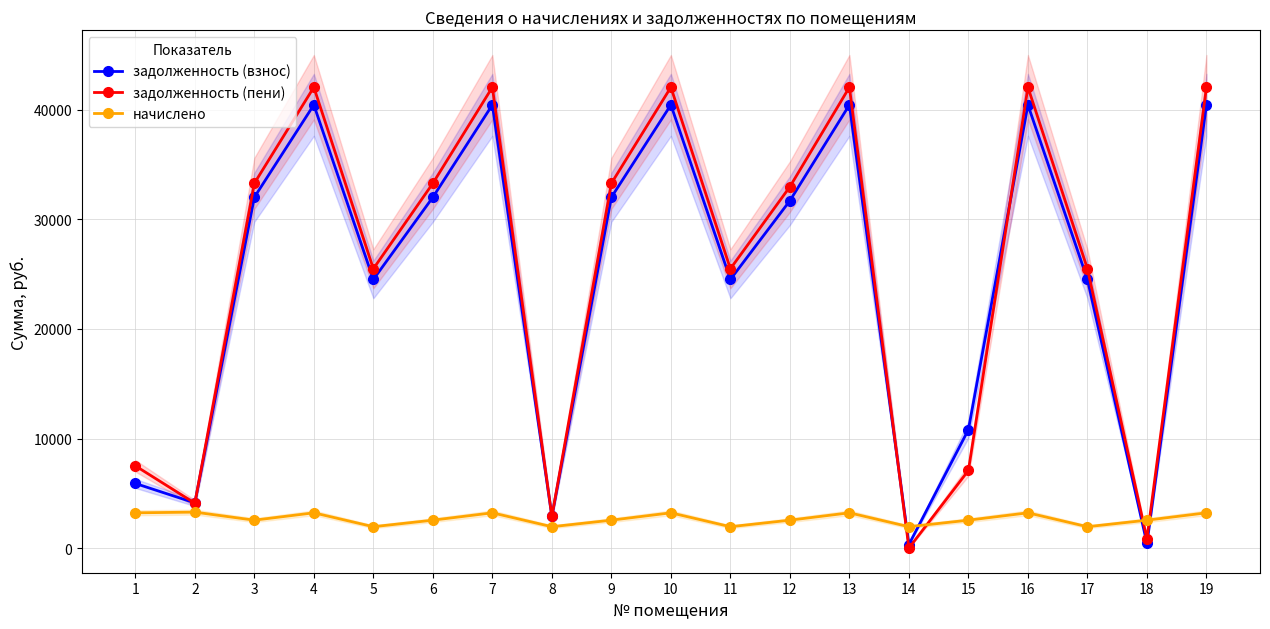

How many times do задолженность (взнос) and задолженность (пени) cross each other?

4